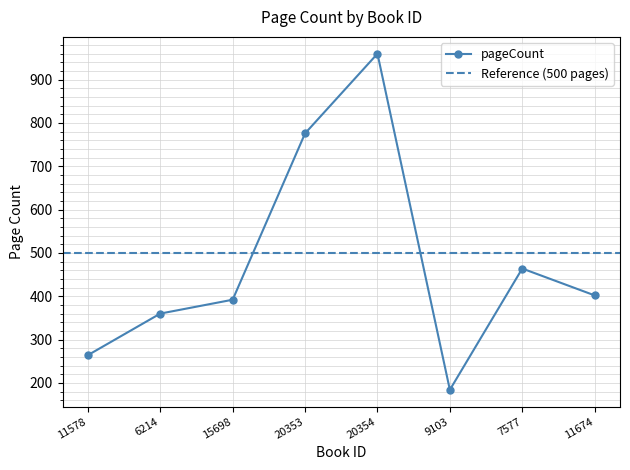

Reading right to left, extract all data points from this chart.

402	464	184	960	776	392	360	264